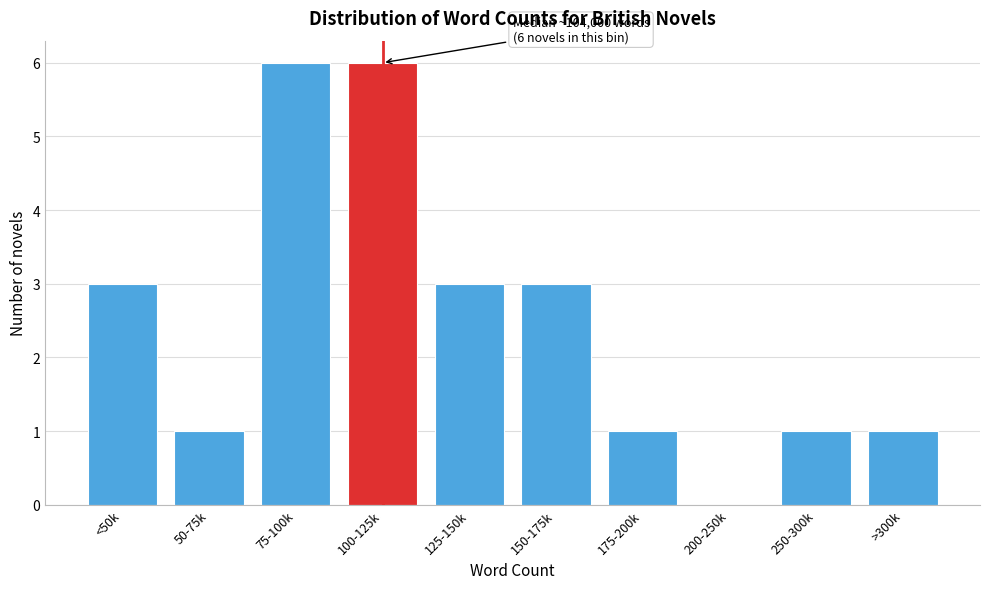

Reading left to right, what are all the values shown in this chart?

<50k=3	50-75k=1	75-100k=6	100-125k=6	125-150k=3	150-175k=3	175-200k=1	200-250k=0	250-300k=1	>300k=1